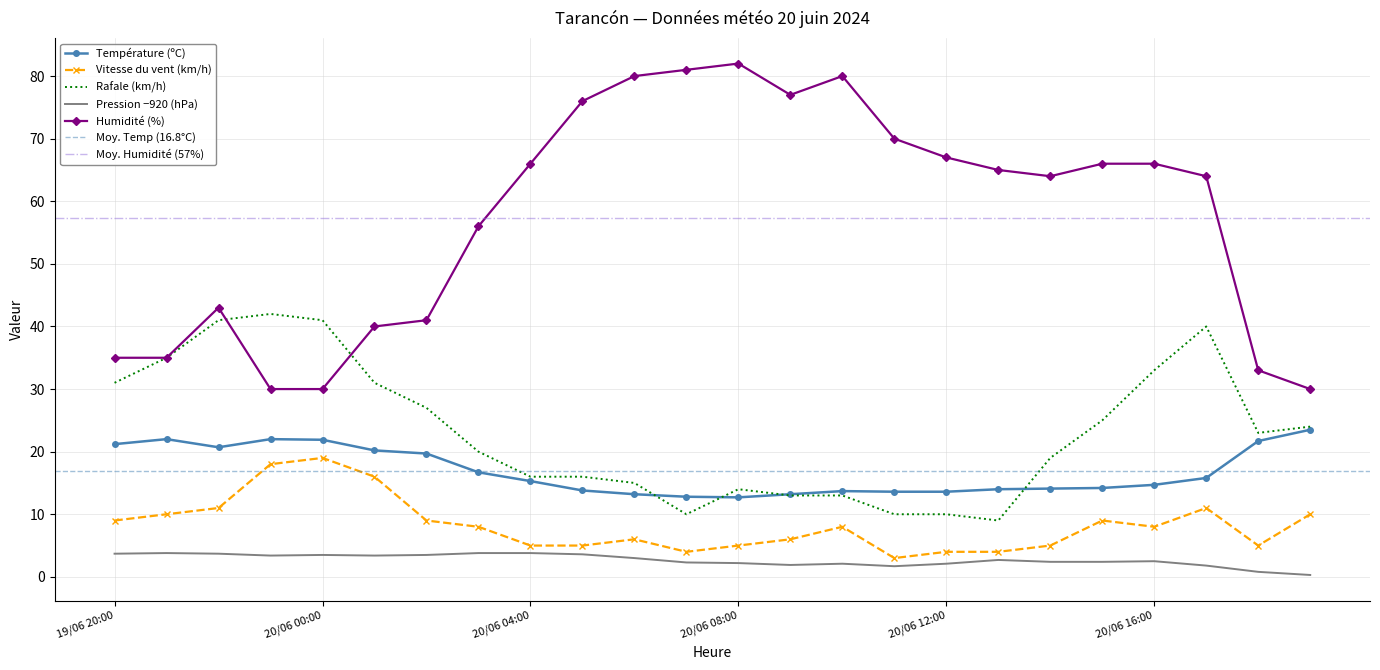

True or false: Humidité (%) has a value of 124.5 at 20/06 08:00.

False